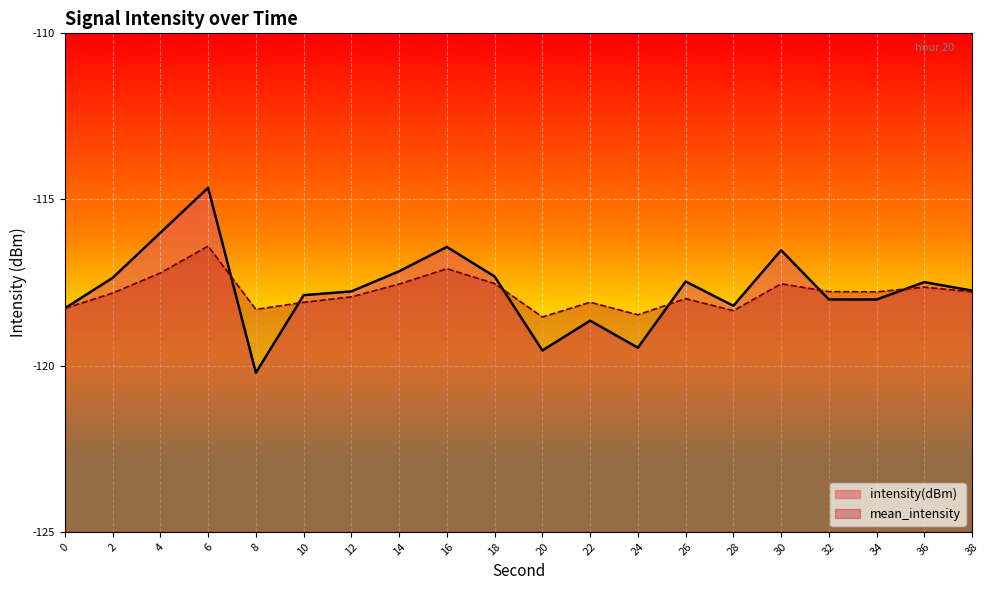

What is the value of the intensity(dBm) point at the 6th from the left?

-117.9